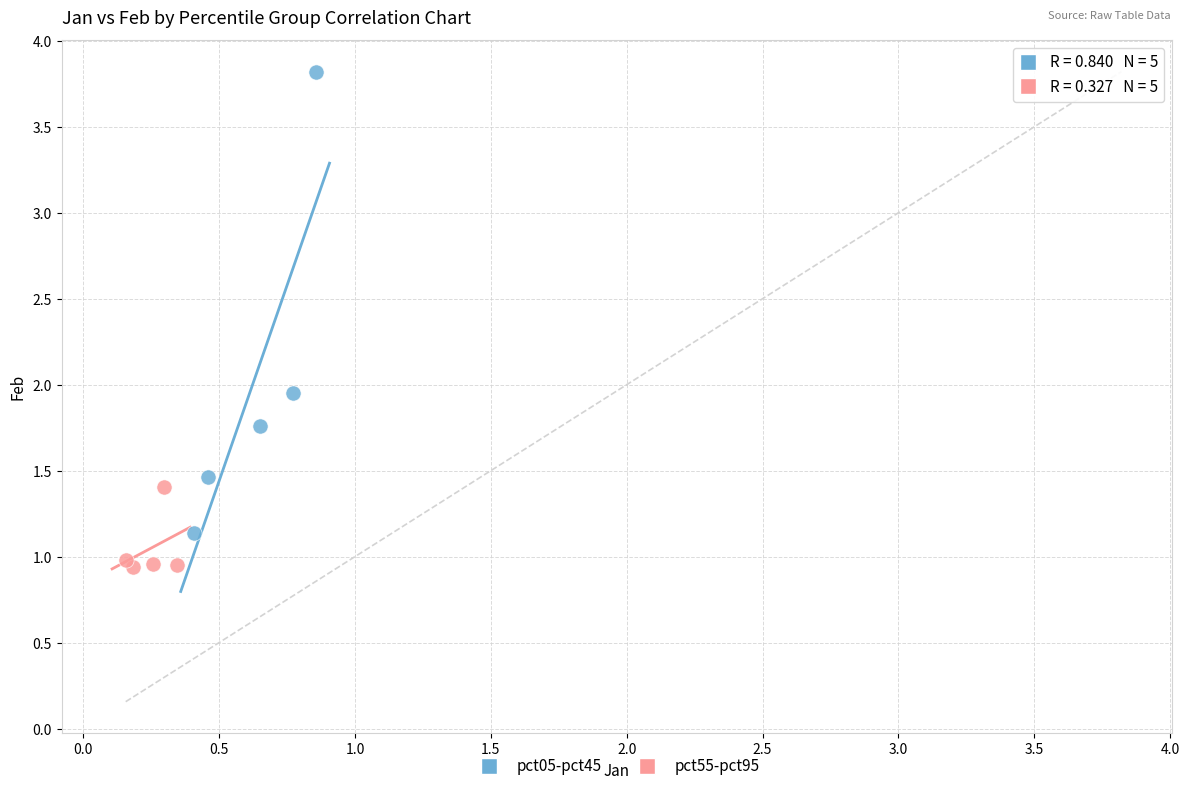

Which series has the largest Y range (max minus min)?

pct05-pct45